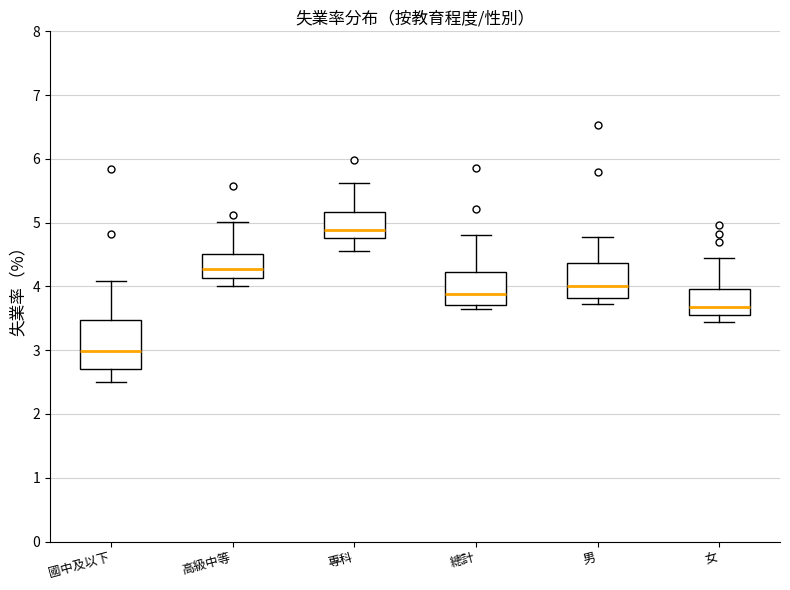

Reading left to right, read every box against the y-axis: the position of its median line, the range the box covers, and the ends of its whiskers. The values are not printed on the chart, so give them approximately, as read against the axis.

國中及以下: median 3.0, box 2.7 to 3.5, whiskers 2.5 to 4.1
高級中等: median 4.3, box 4.1 to 4.5, whiskers 4.0 to 5.0
專科: median 4.9, box 4.8 to 5.2, whiskers 4.6 to 5.6
總計: median 3.9, box 3.7 to 4.2, whiskers 3.6 to 4.8
男: median 4.0, box 3.8 to 4.4, whiskers 3.7 to 4.8
女: median 3.7, box 3.6 to 4.0, whiskers 3.4 to 4.5